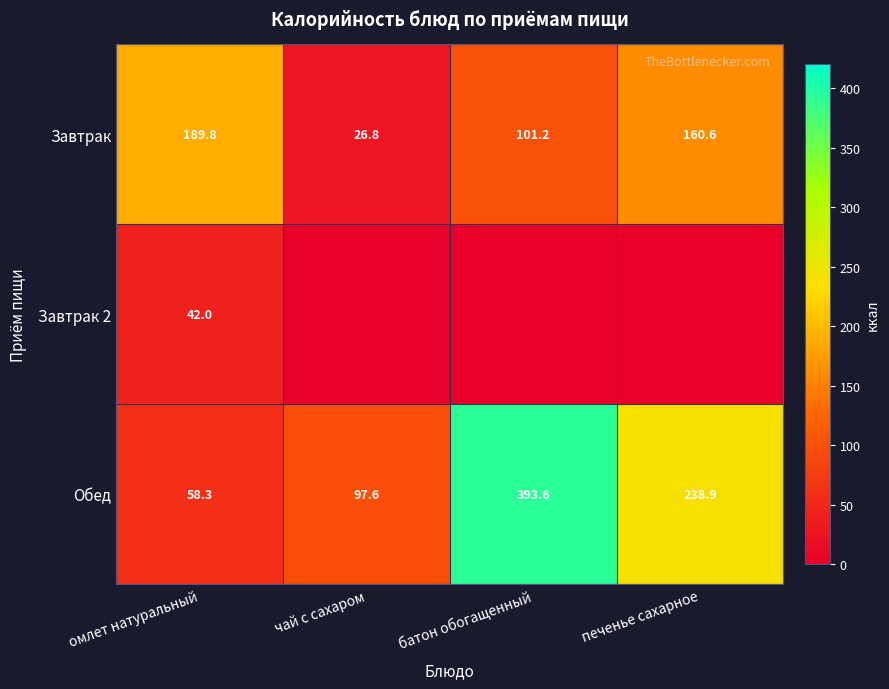

What is the sum of the Обед values at омлет натуральный and печенье сахарное?

297.2